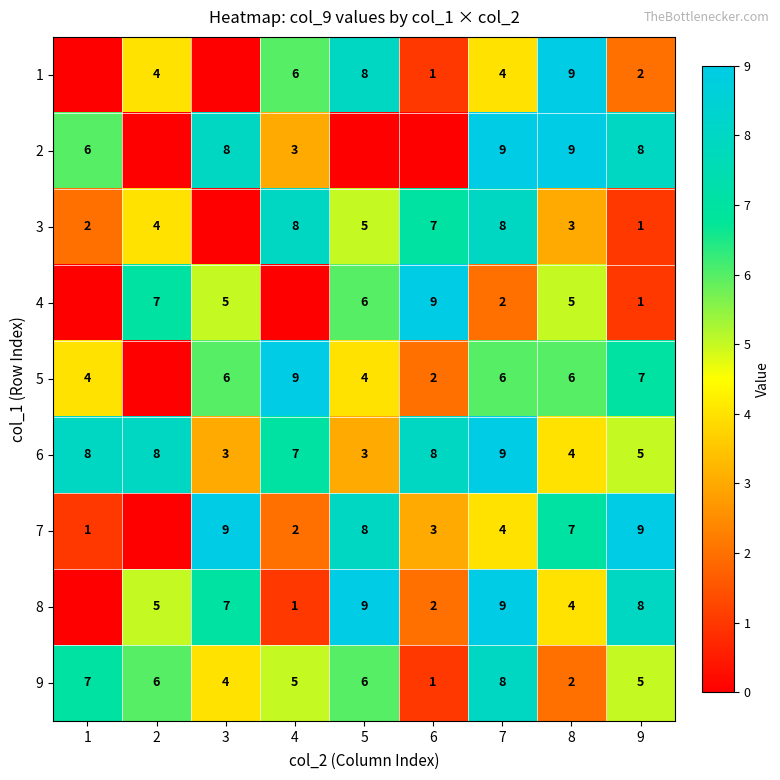

True or false: 6 has a value of 10 at 4.

False